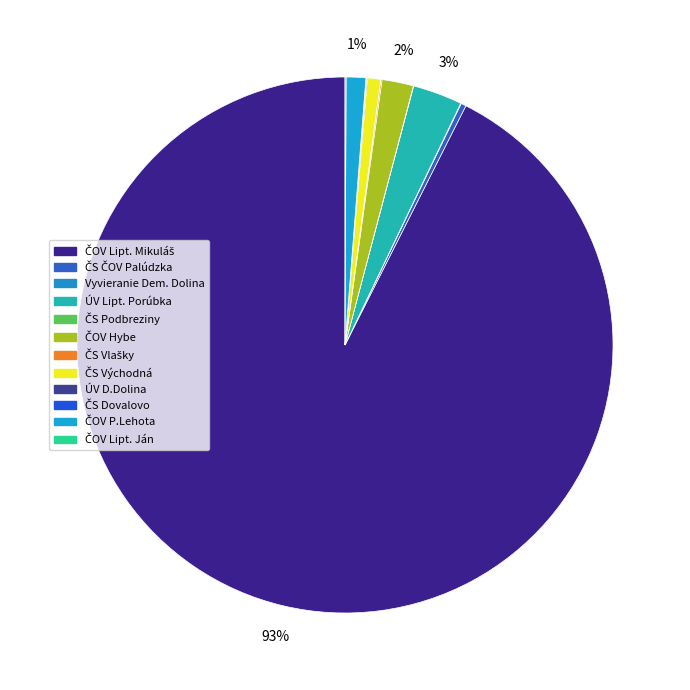

What percentage is the ČOV P.Lehota slice, to the nearest percent?

1%